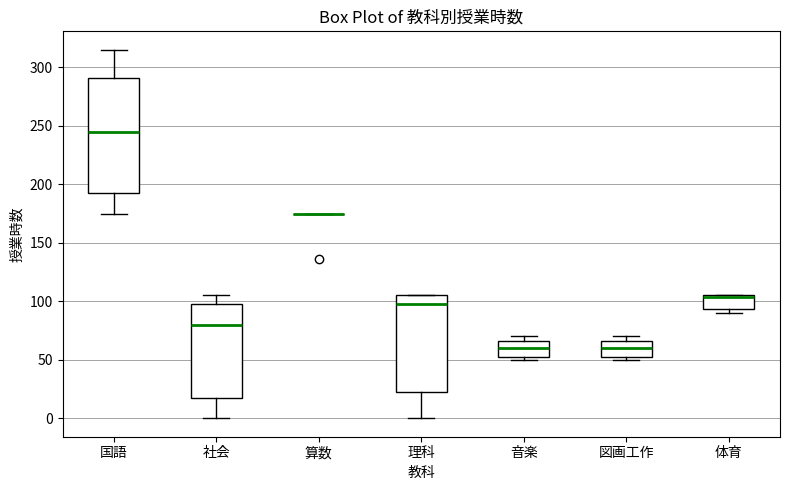

Which box is the tallest, from its lower edge to its upper edge?

国語